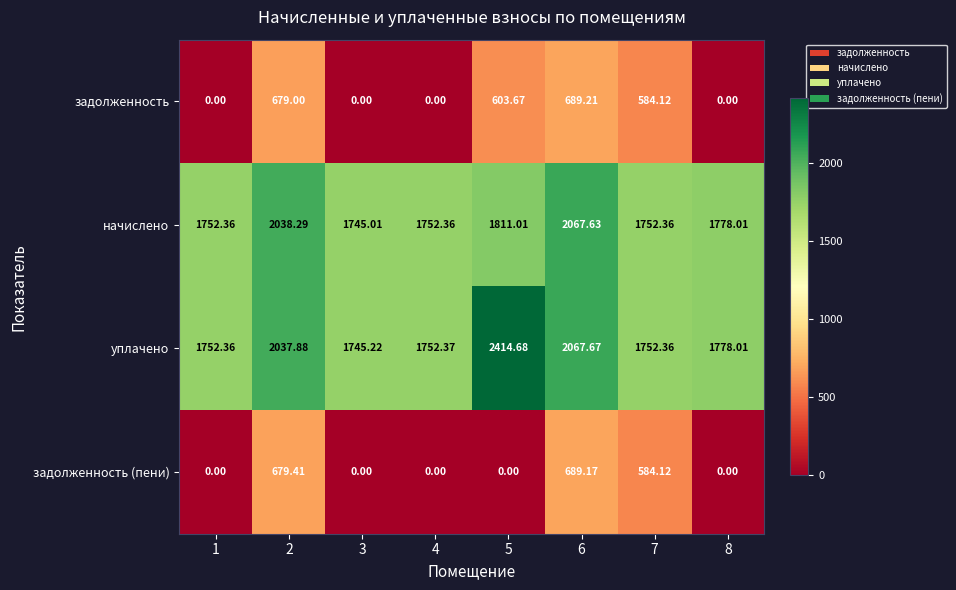

Rank the series at 6 from lowest to highest value.

задолженность (пени), задолженность, начислено, уплачено